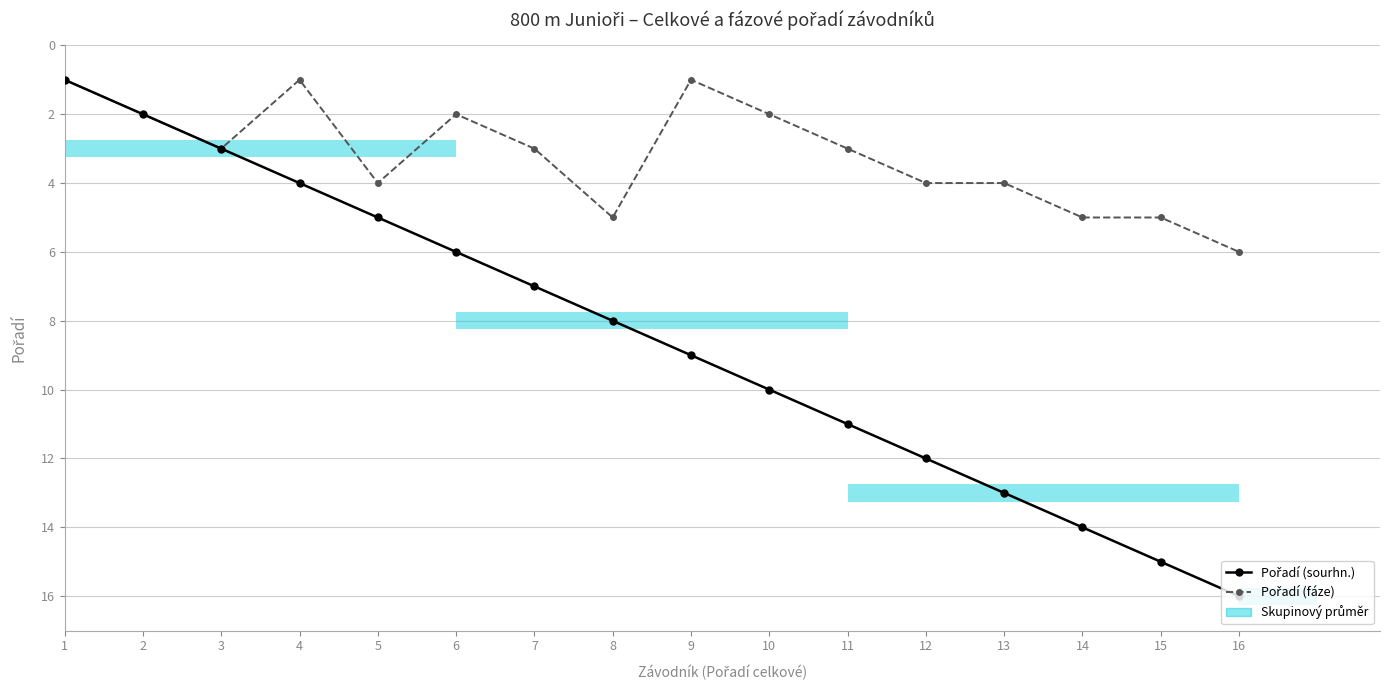

The Pořadí (fáze) series shows 1 at 9. True or false?

True